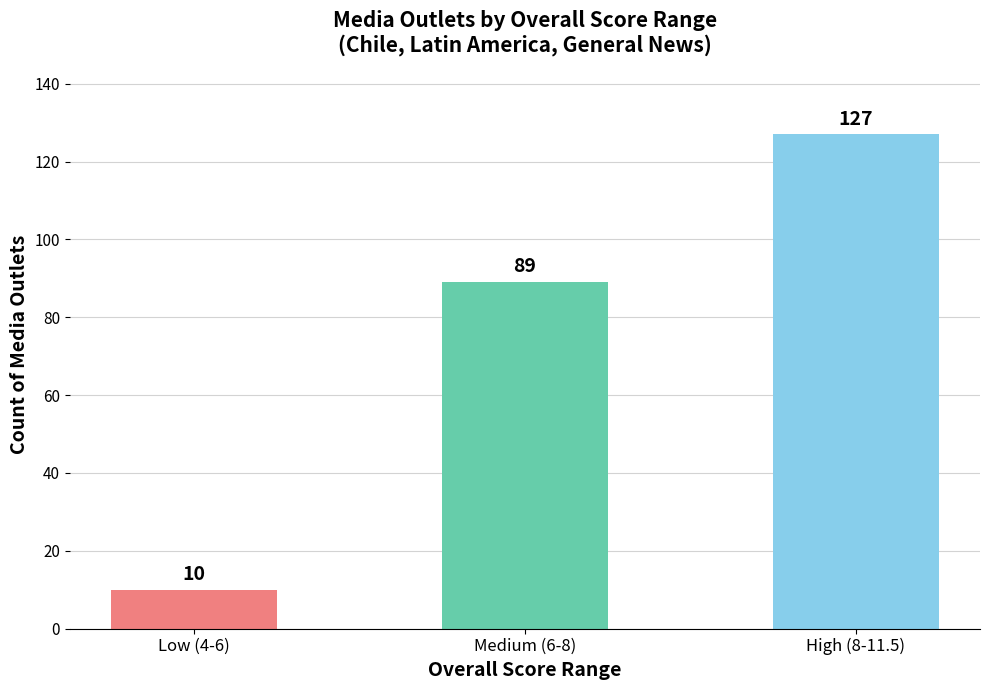

How many data points does each series have?

3